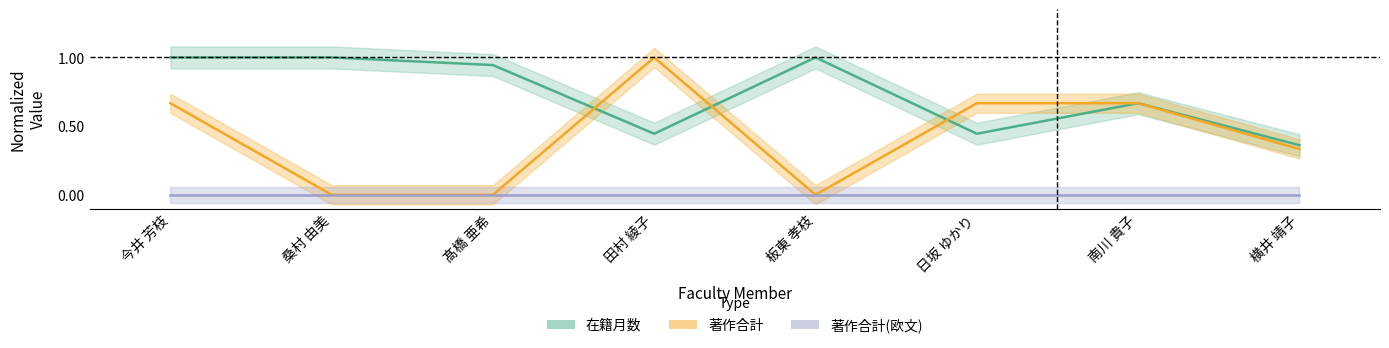

What is the label of the 5th point from the right?

田村 綾子